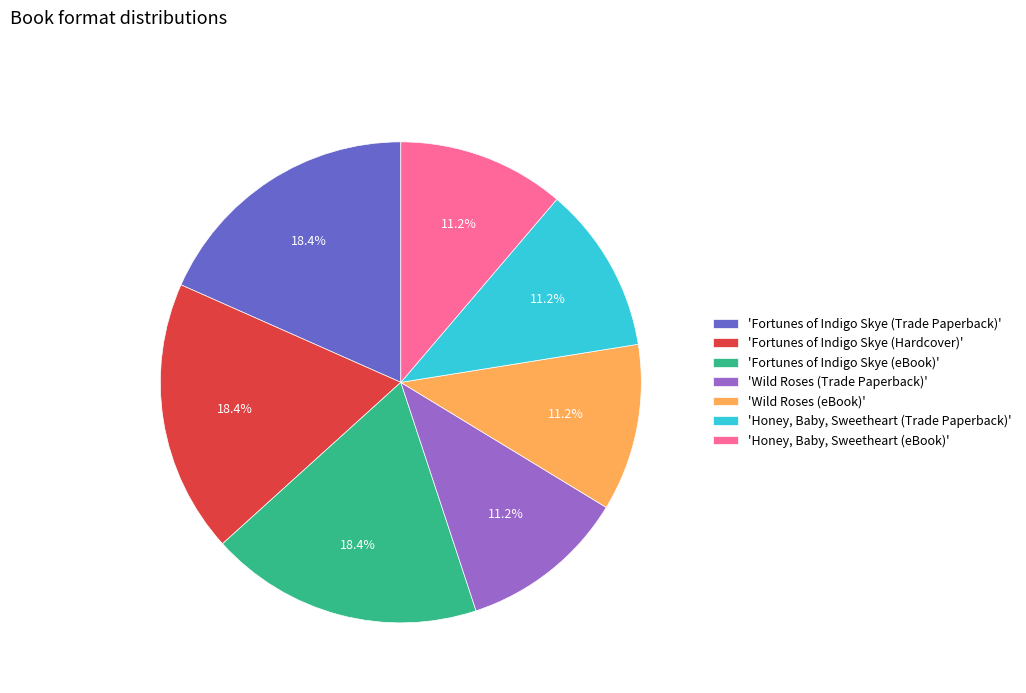

Does any single category account for the majority?

No